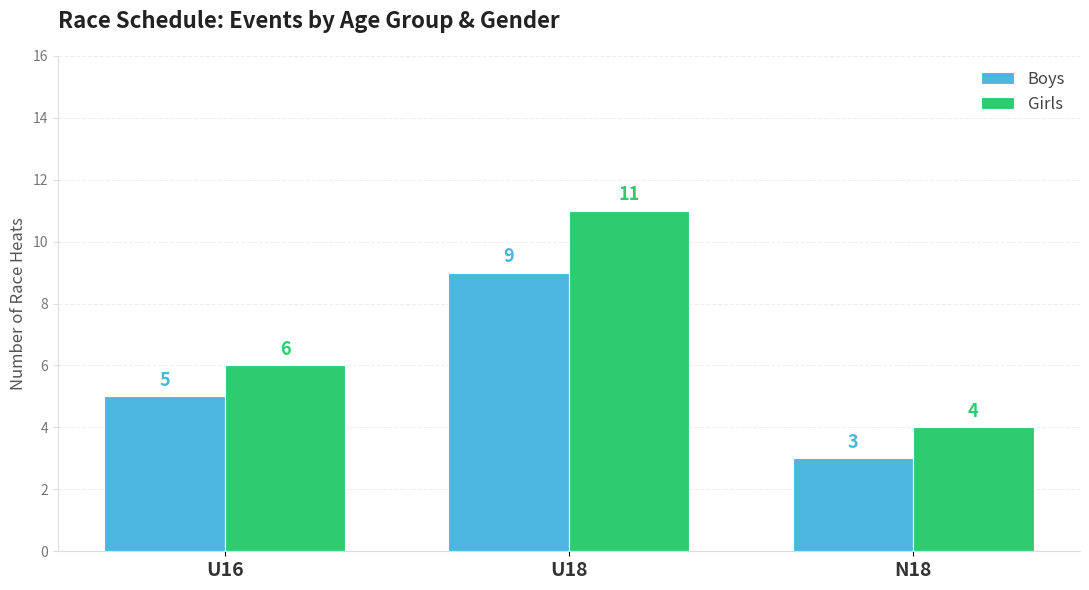

What is the value of the Boys bar at the 3rd from the left?

3